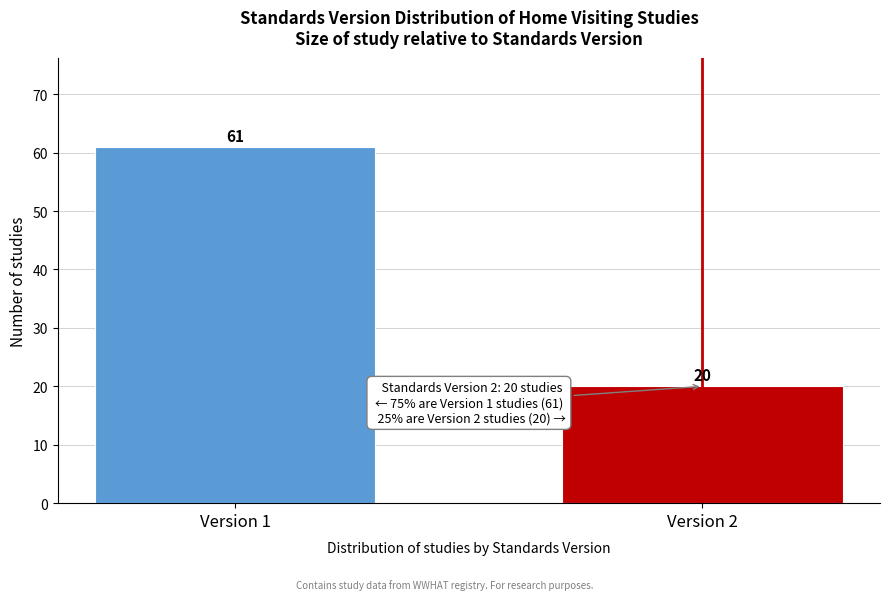

Reading left to right, list all the values displayed in this chart.

61	20